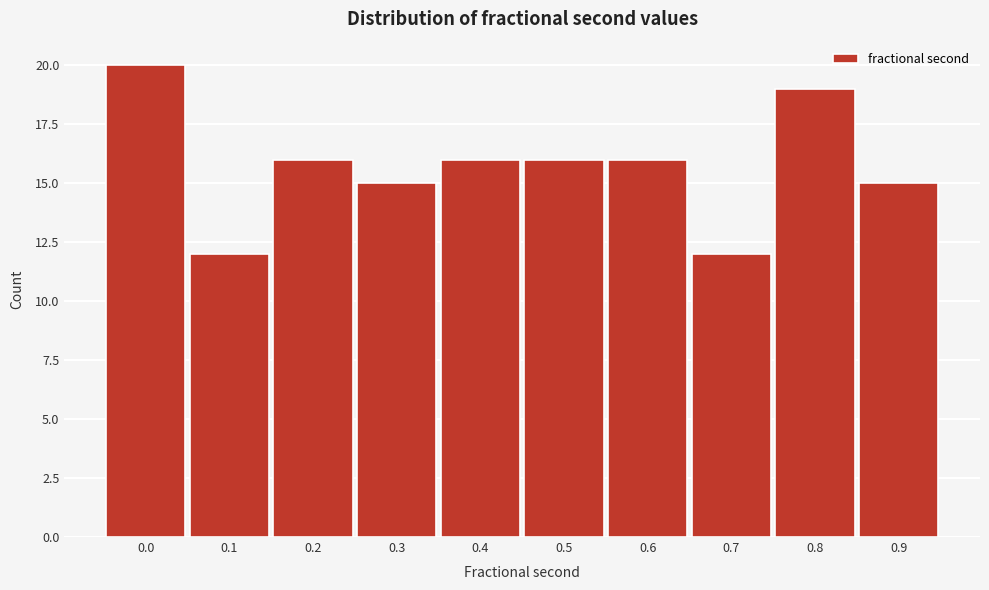

Reading right to left, transcribe all the data shown in this chart.

0.9=15	0.8=19	0.7=12	0.6=16	0.5=16	0.4=16	0.3=15	0.2=16	0.1=12	0.0=20